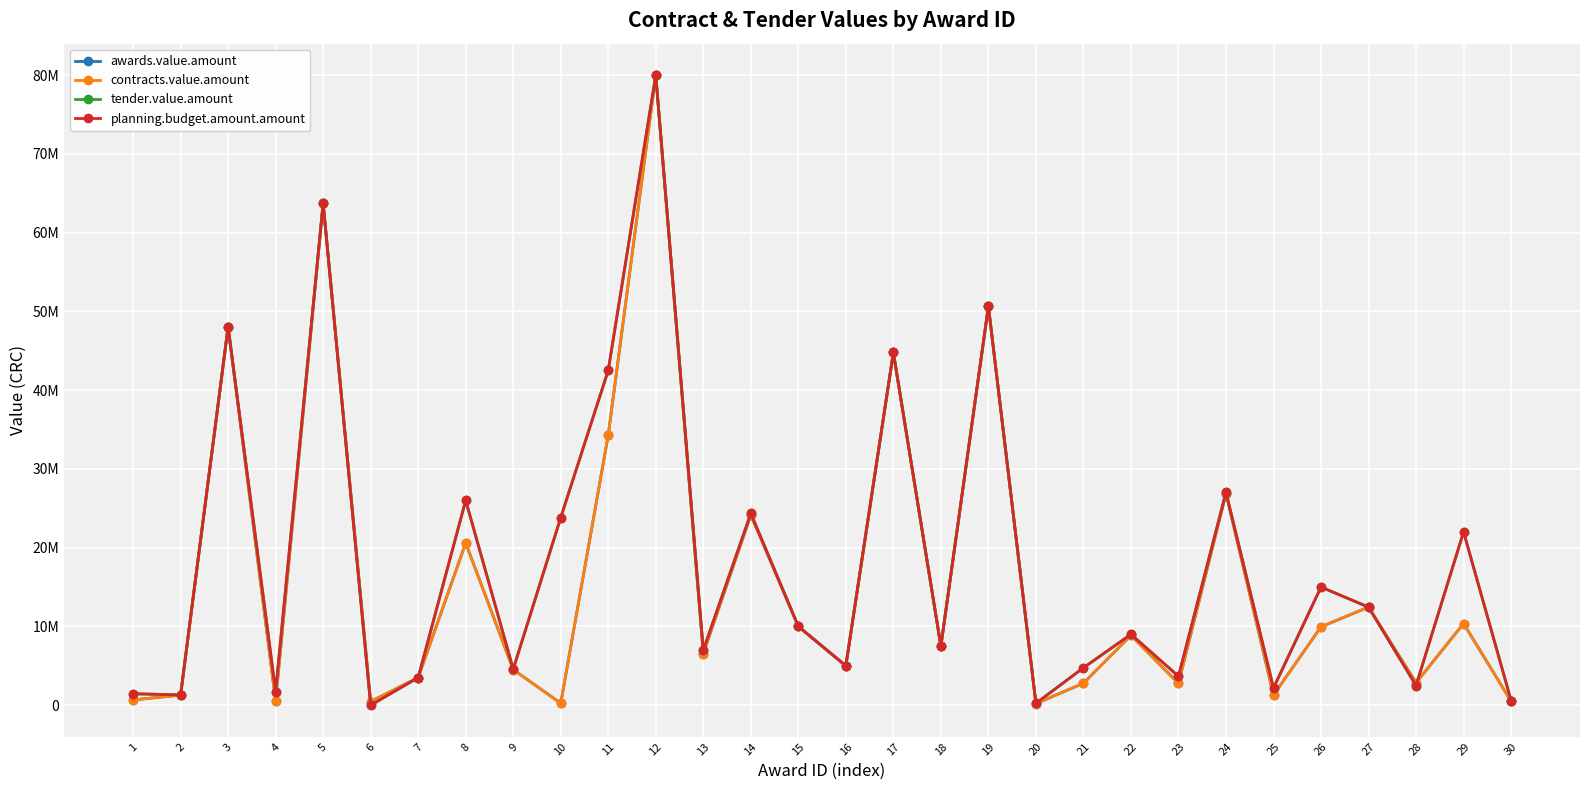

Where is the first local minimum for contracts.value.amount?

4